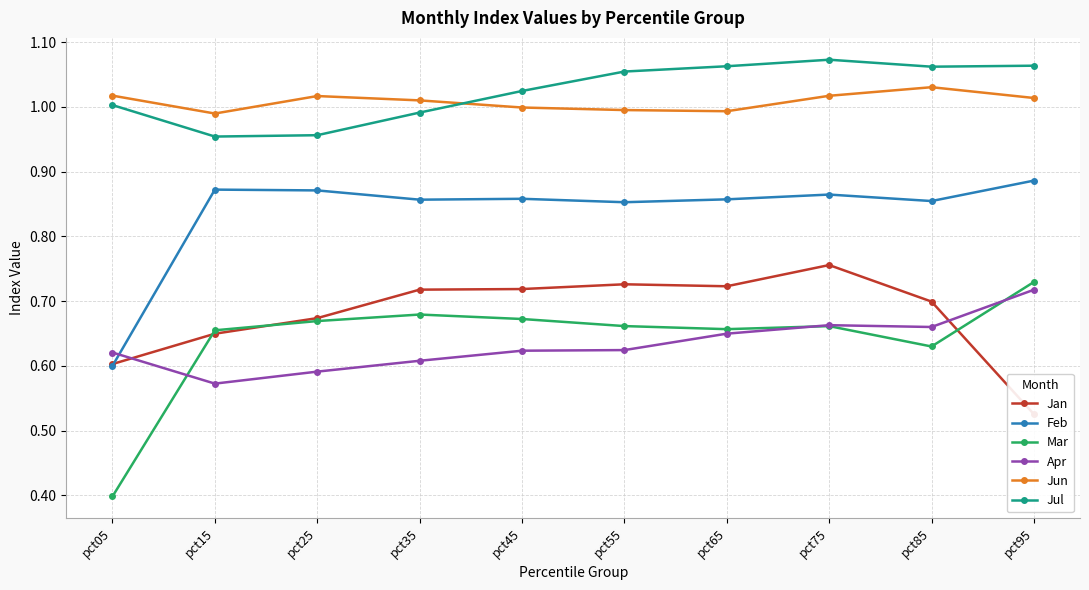

What is the spread (max minus min) of values at pct25?

0.4